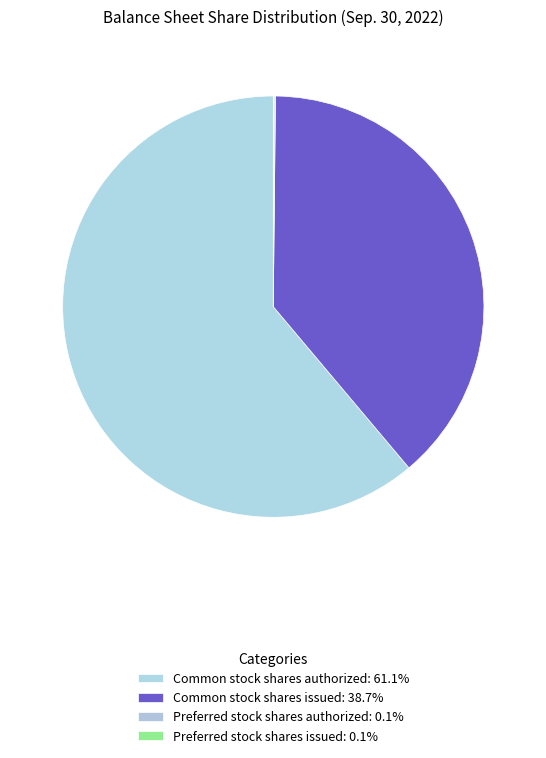

What is the total percentage of Preferred stock shares issued and Preferred stock shares authorized?

0.2%